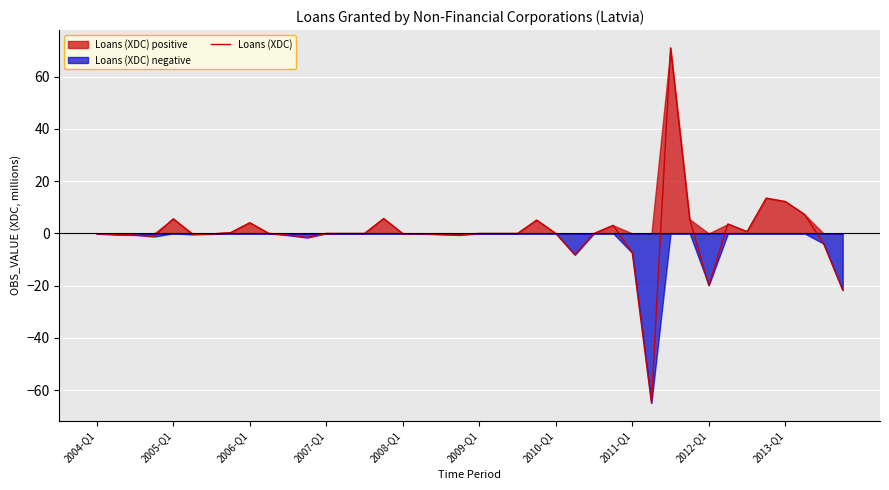

True or false: there are more than 1 points higher than both neighbors.

True